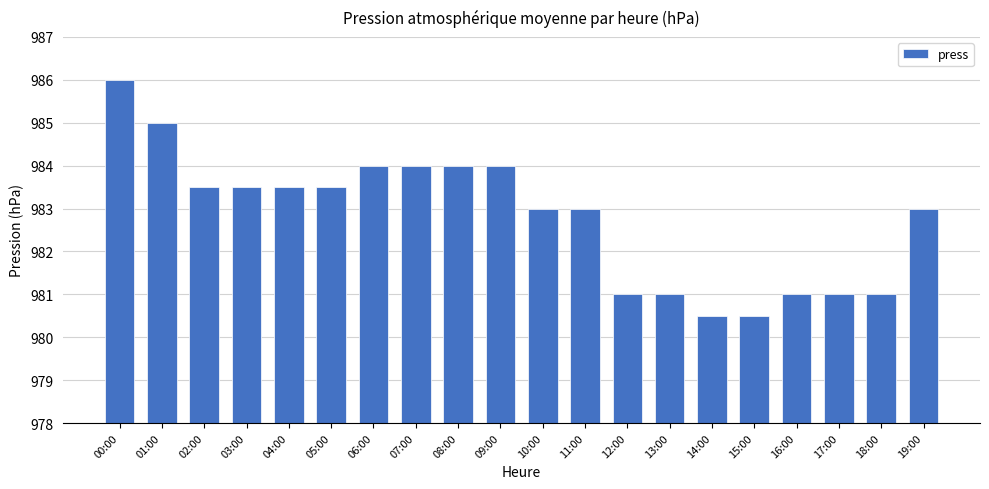

What is the greatest value displayed?

986.0